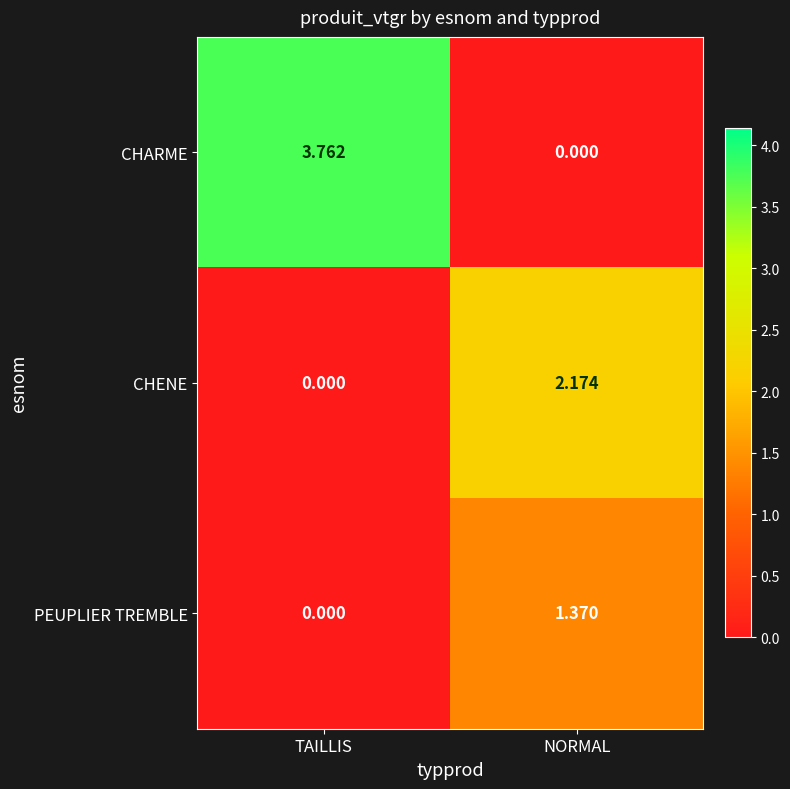

List the series in order of their peak value, lowest first.

PEUPLIER TREMBLE, CHENE, CHARME